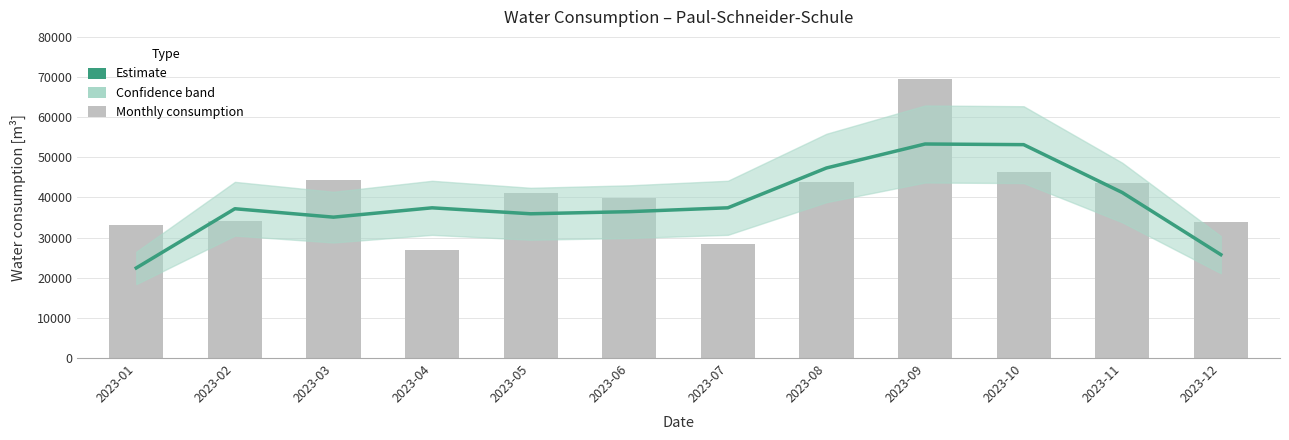

Reading left to right, list all the values displayed in this chart.

2023-01=22443.7	2023-02=37192.0	2023-03=35096.0	2023-04=37420.3	2023-05=35936.0	2023-06=36462.3	2023-07=37424.3	2023-08=47344.7	2023-09=53317.7	2023-10=53157.3	2023-11=41231.7	2023-12=25756.7